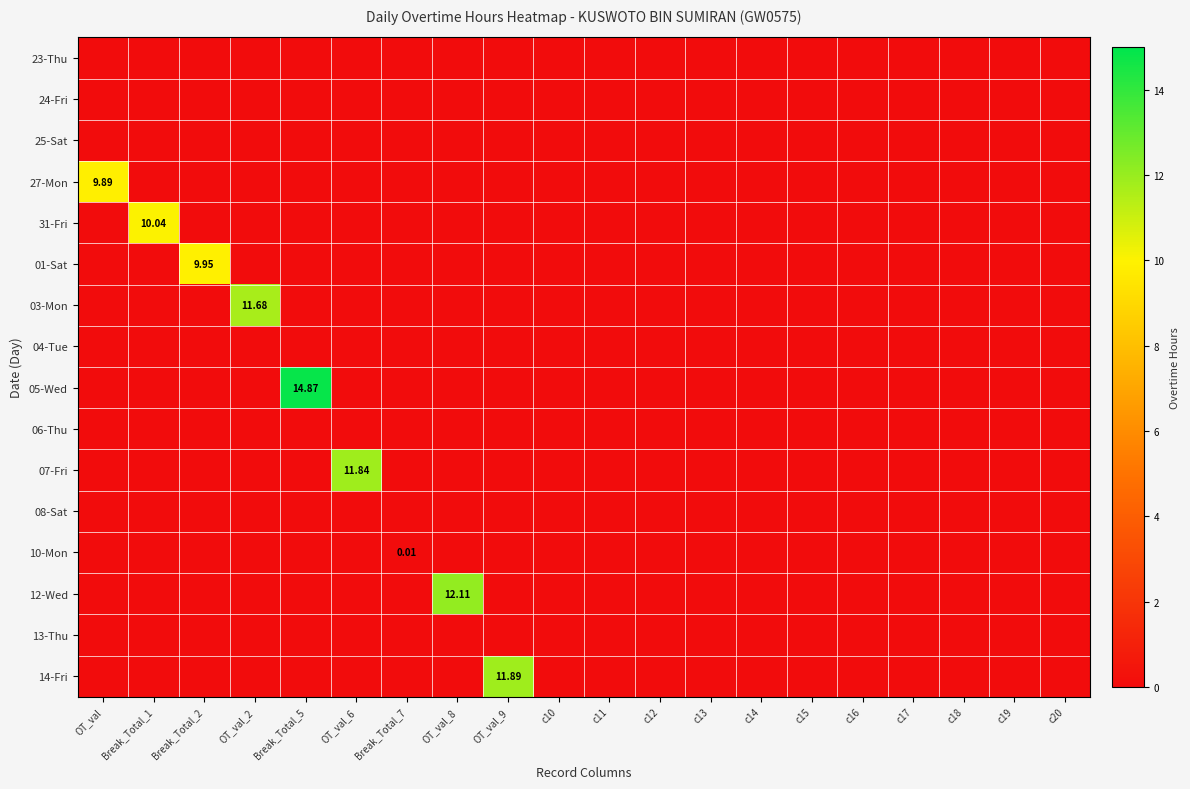

Is the value of 12-Wed at c15 greater than the value of 06-Thu at c10?

No